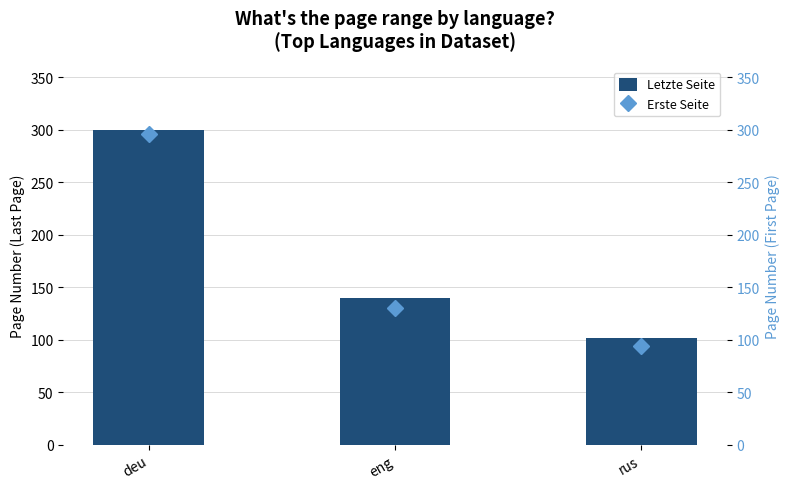

What is the label of the 1st bar from the left?

deu